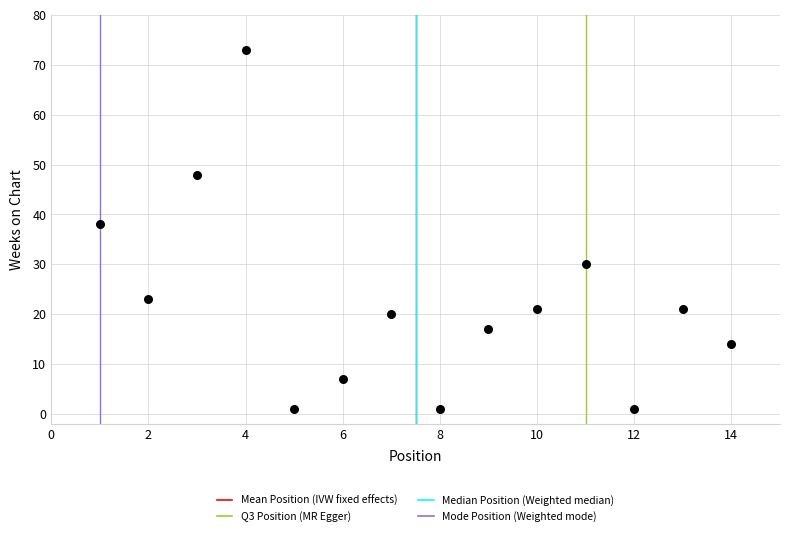

What Y value in the scatter plot is closest to 37?

38